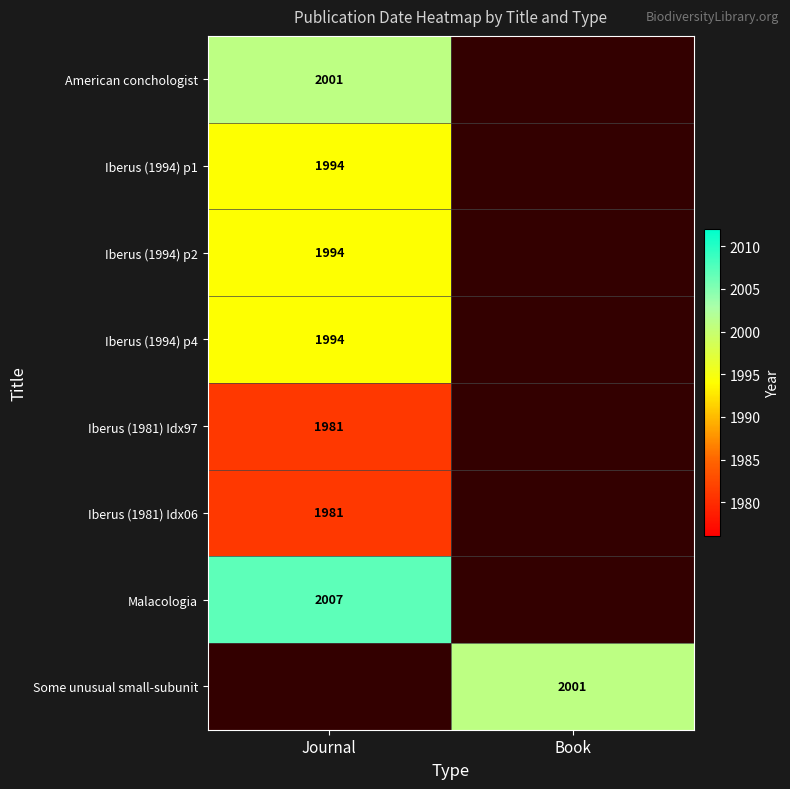

How many categories are shown in the chart?

2